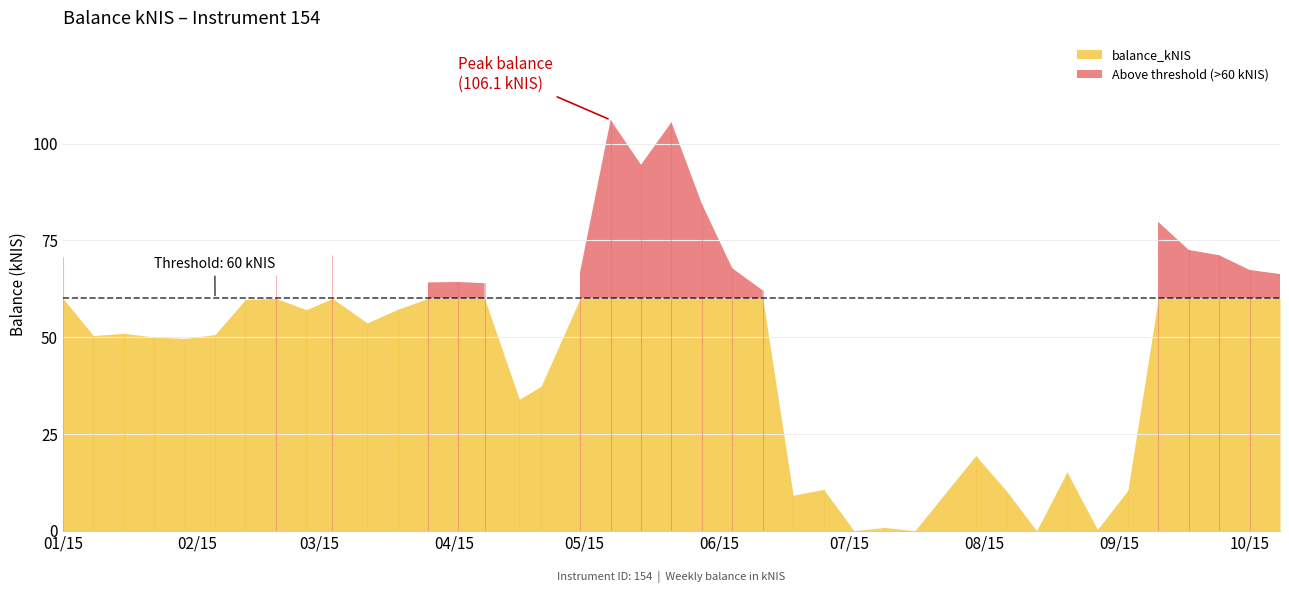

What is the difference between the maximum and minimum values?

106.1